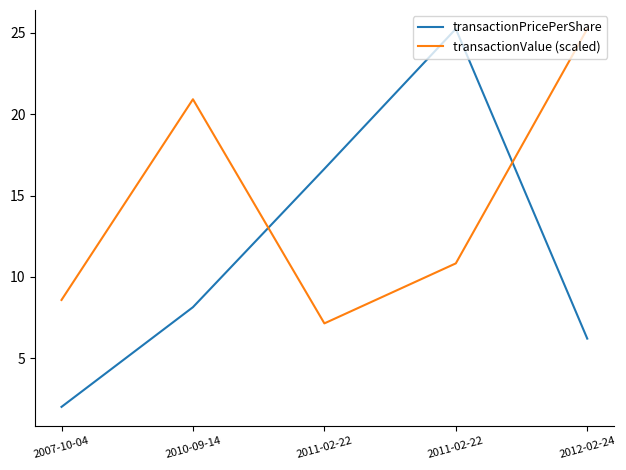

What is the label of the 4th point from the left?

2011-02-22